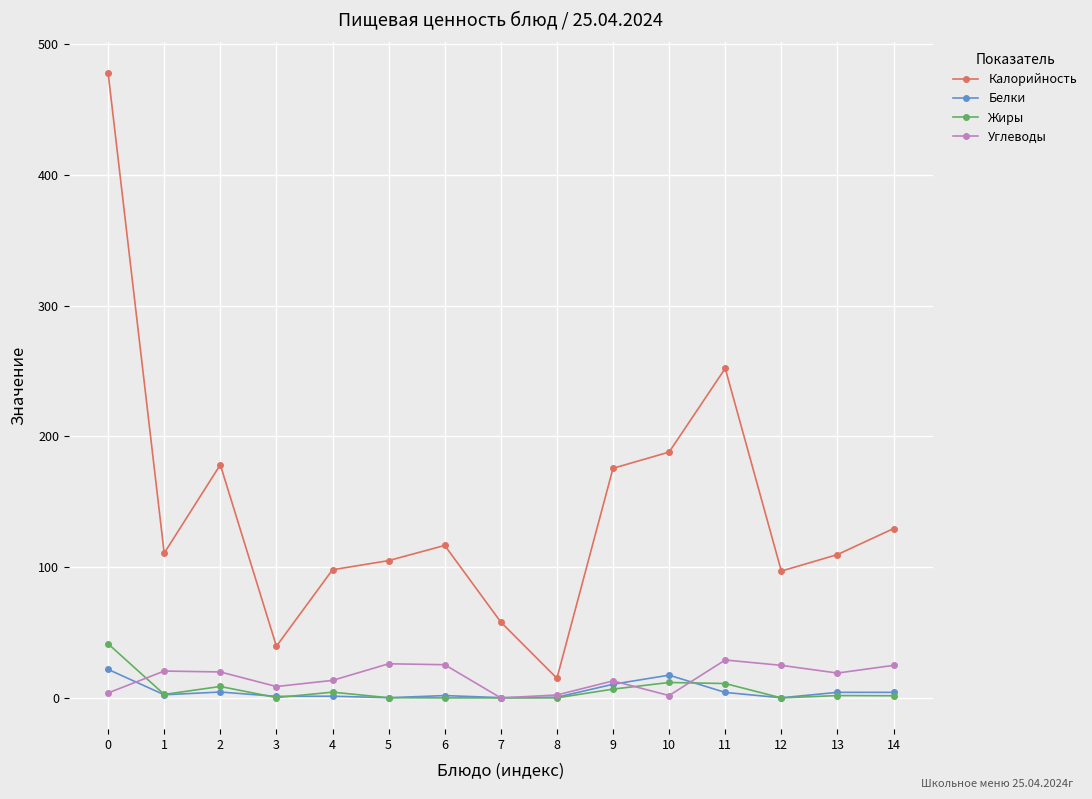

What is the difference between the maximum and minimum values in the Белки series?

21.7